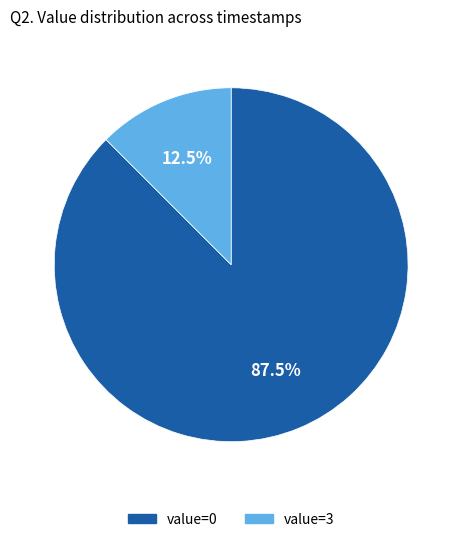

How many slices are in this pie chart?

2